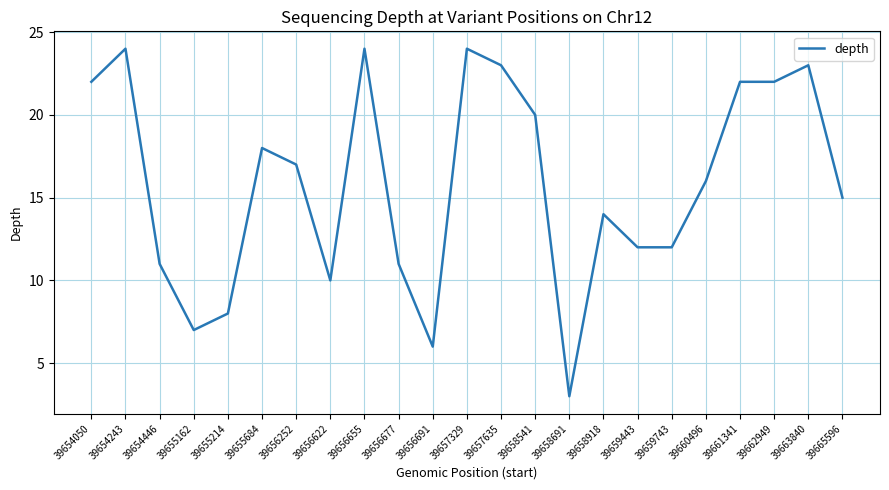

Is it true that the value at 39656691 is 3?

False